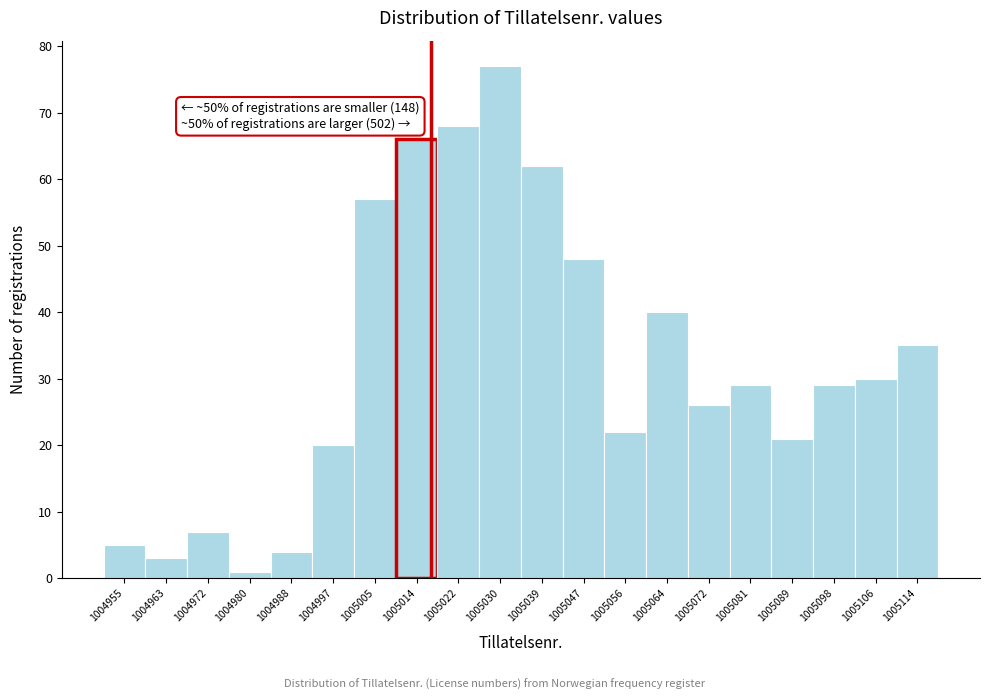

Which range on the x-axis has the tallest bar?

1005026.6 to 1005035.0